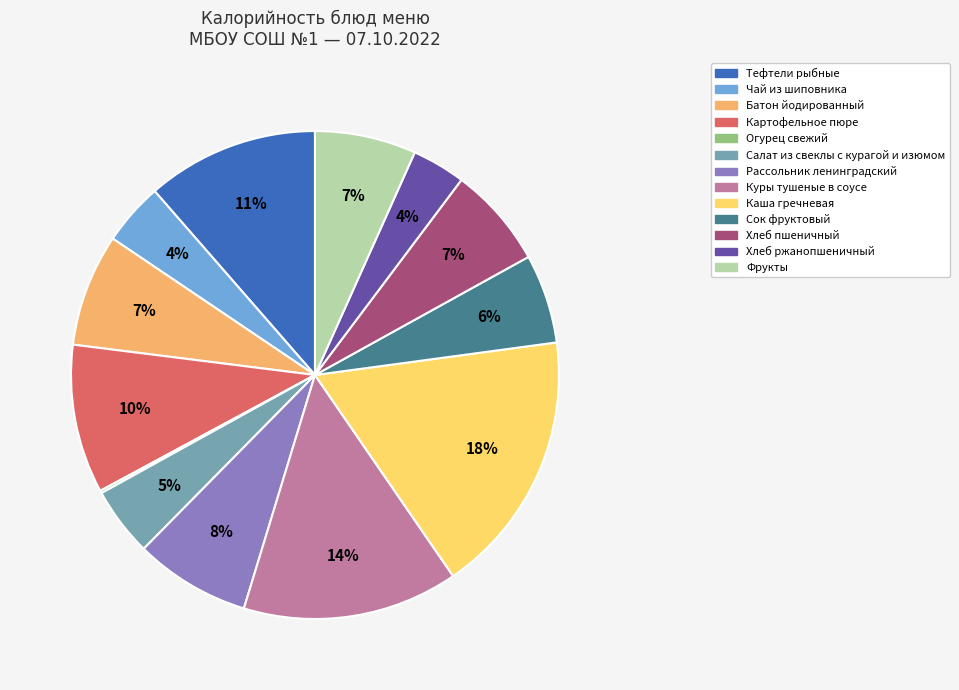

To the nearest percent, what percentage of the pie is Тефтели рыбные?

11%